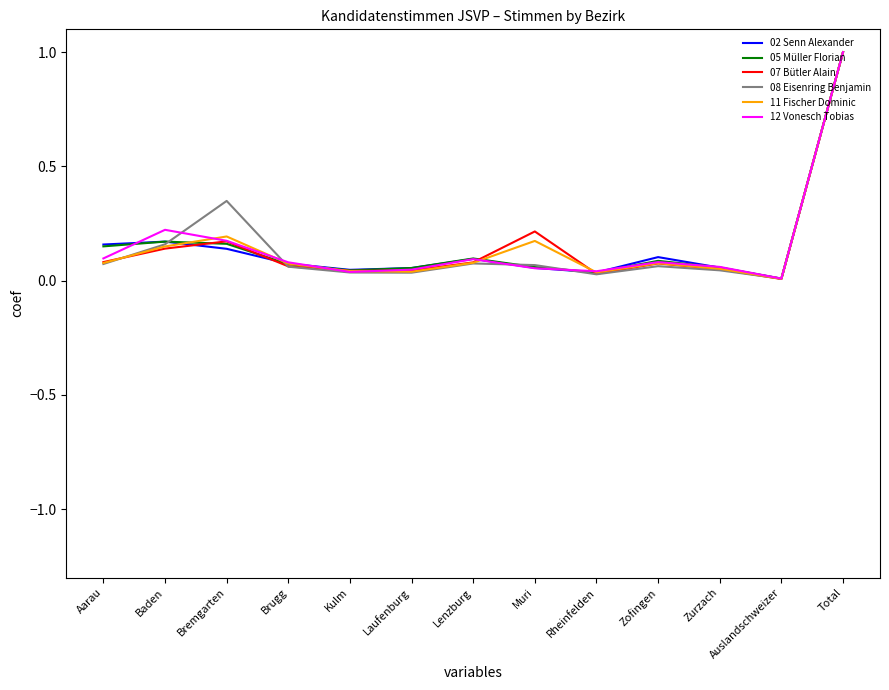

Is the value of 08 Eisenring Benjamin at Laufenburg greater than the value of 02 Senn Alexander at Zurzach?

No